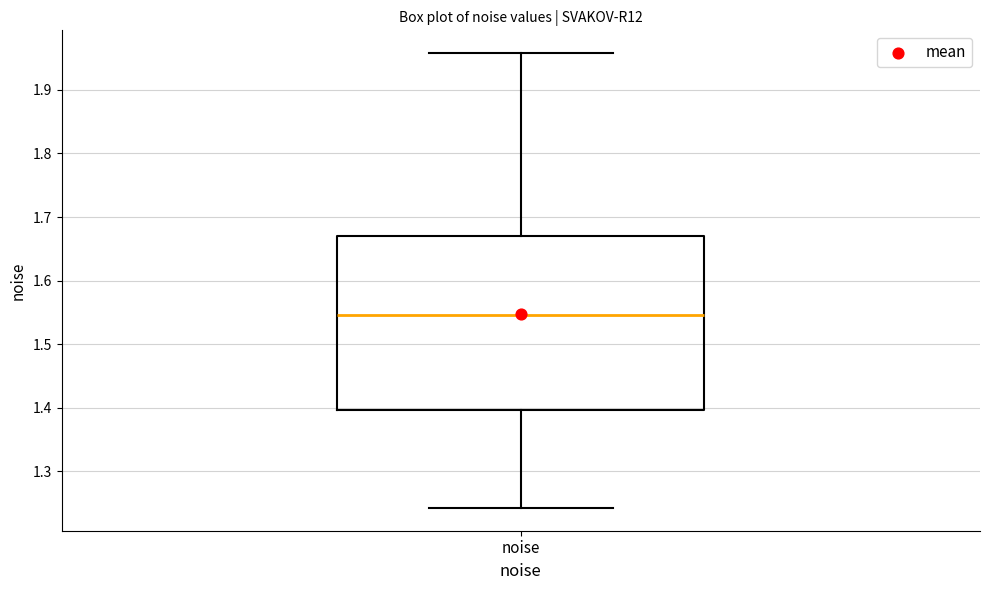

Where is the lower edge of the box for noise on the y-axis? The values are not printed on the chart, so give them approximately, as read against the axis.

1.40